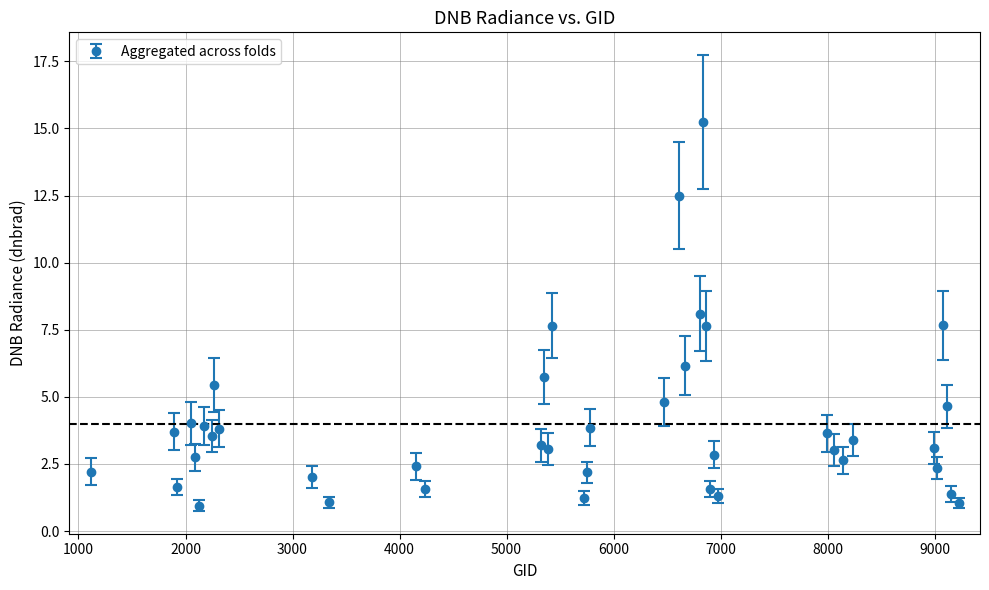

What is the value of the 15th point from the left?

3.2